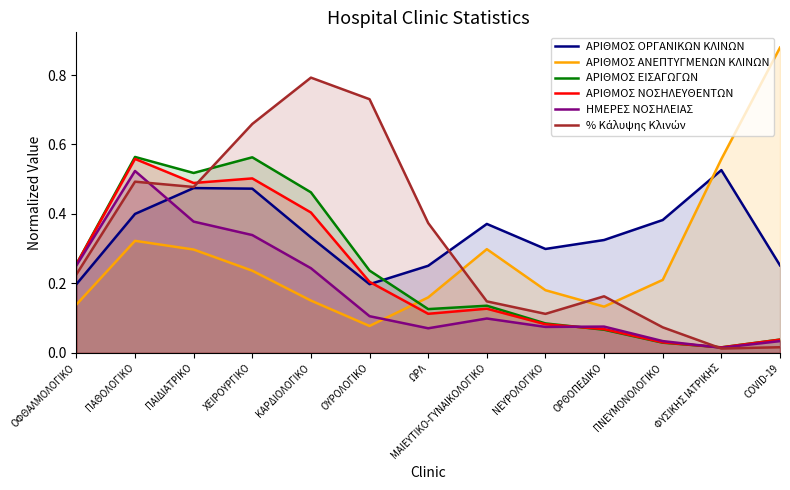

Which series has the largest total across all categories?

ΑΡΙΘΜΟΣ ΟΡΓΑΝΙΚΩΝ ΚΛΙΝΩΝ